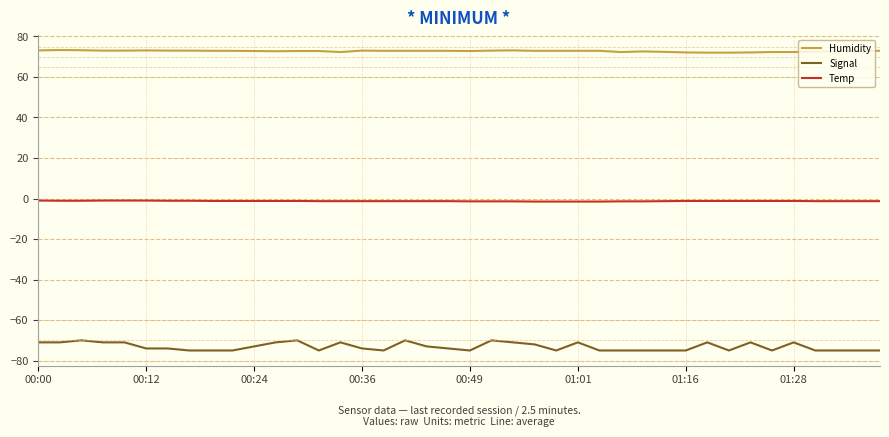

True or false: Humidity and Signal cross at least once.

False